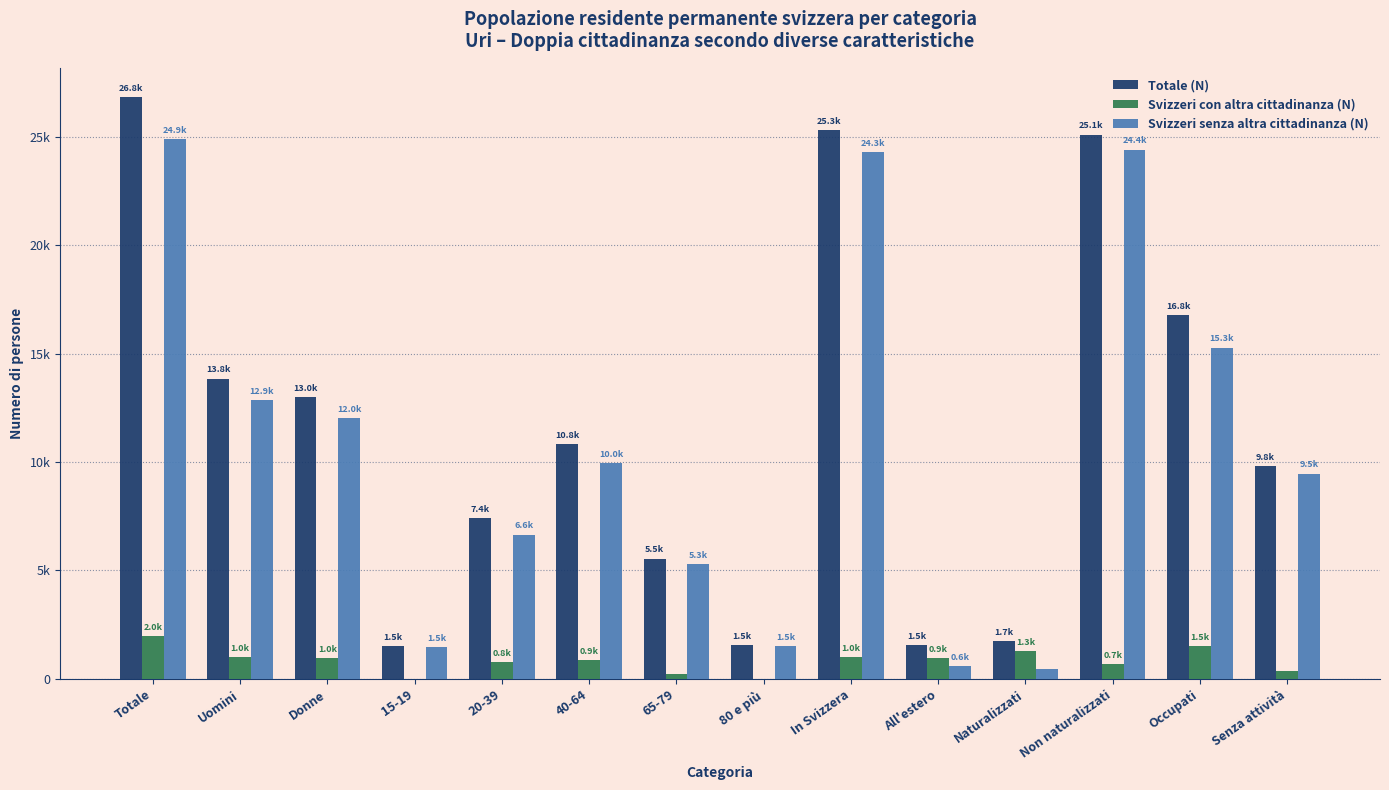

What is the difference between the maximum and second lowest values in the Svizzeri con altra cittadinanza (N) series?

1960.1